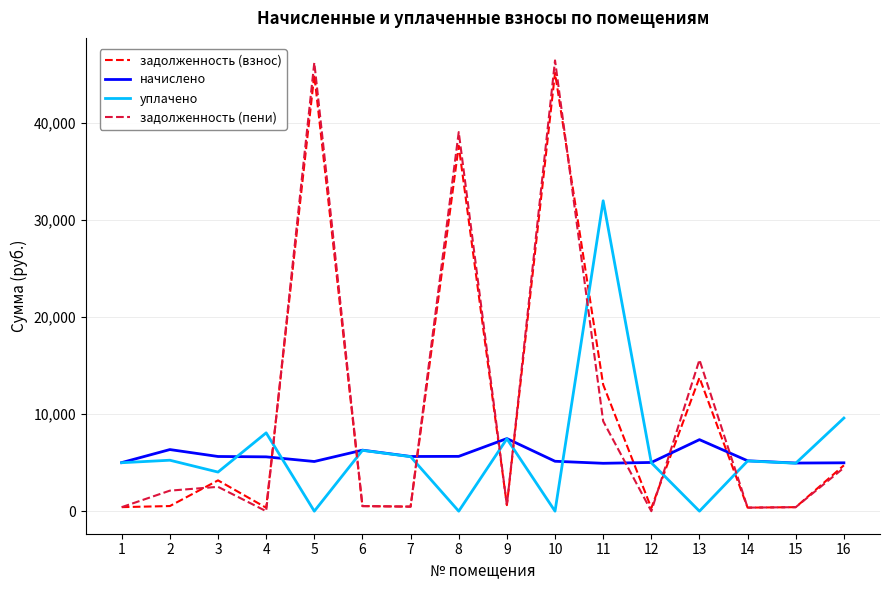

Which series has the largest range (max minus min)?

задолженность (пени)